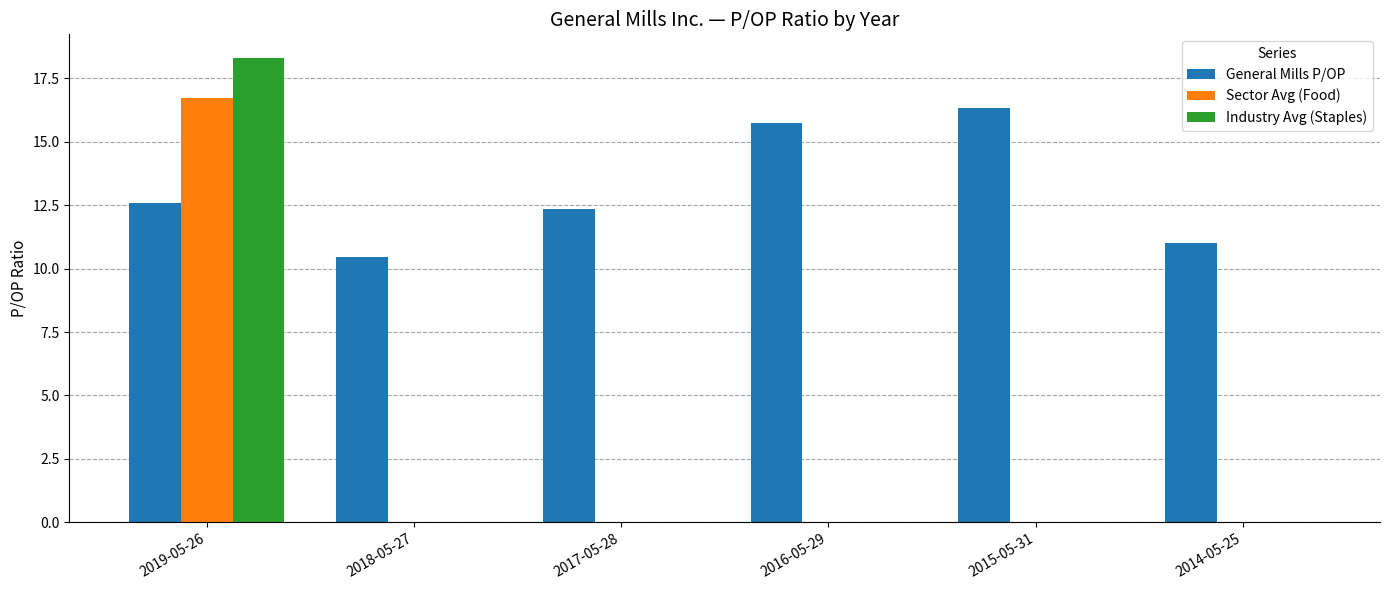

Is the value of Industry Avg (Staples) at 2019-05-26 greater than the value of Sector Avg (Food) at 2014-05-25?

Yes